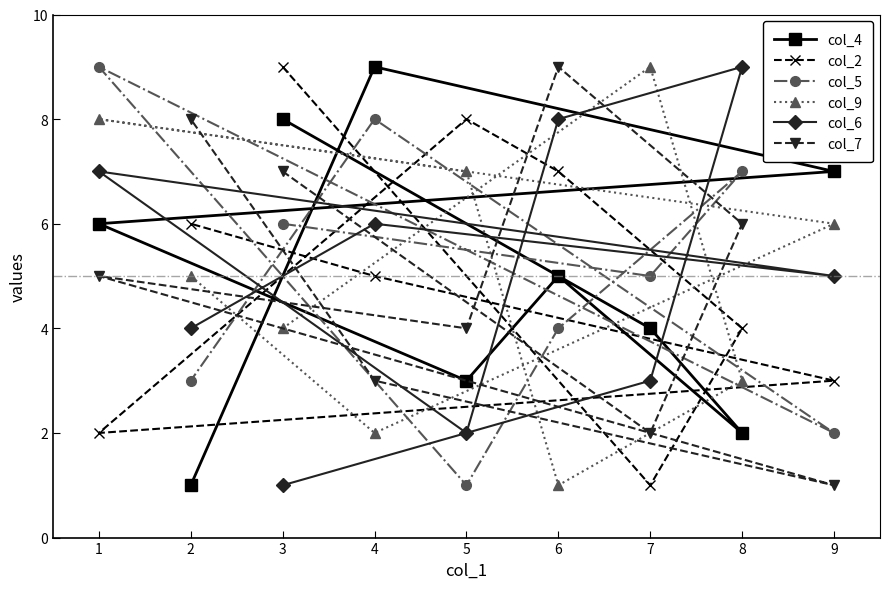

Which series ends up on top after the final intersection of col_5 and col_2?

col_2